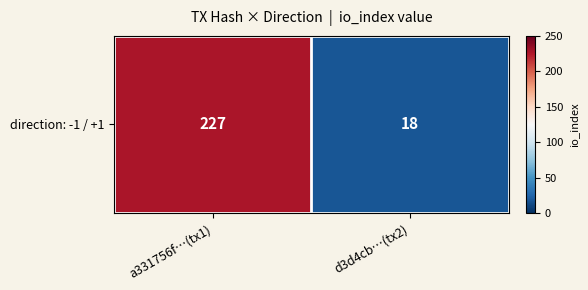

Count the values in the range 18 to 227.

2